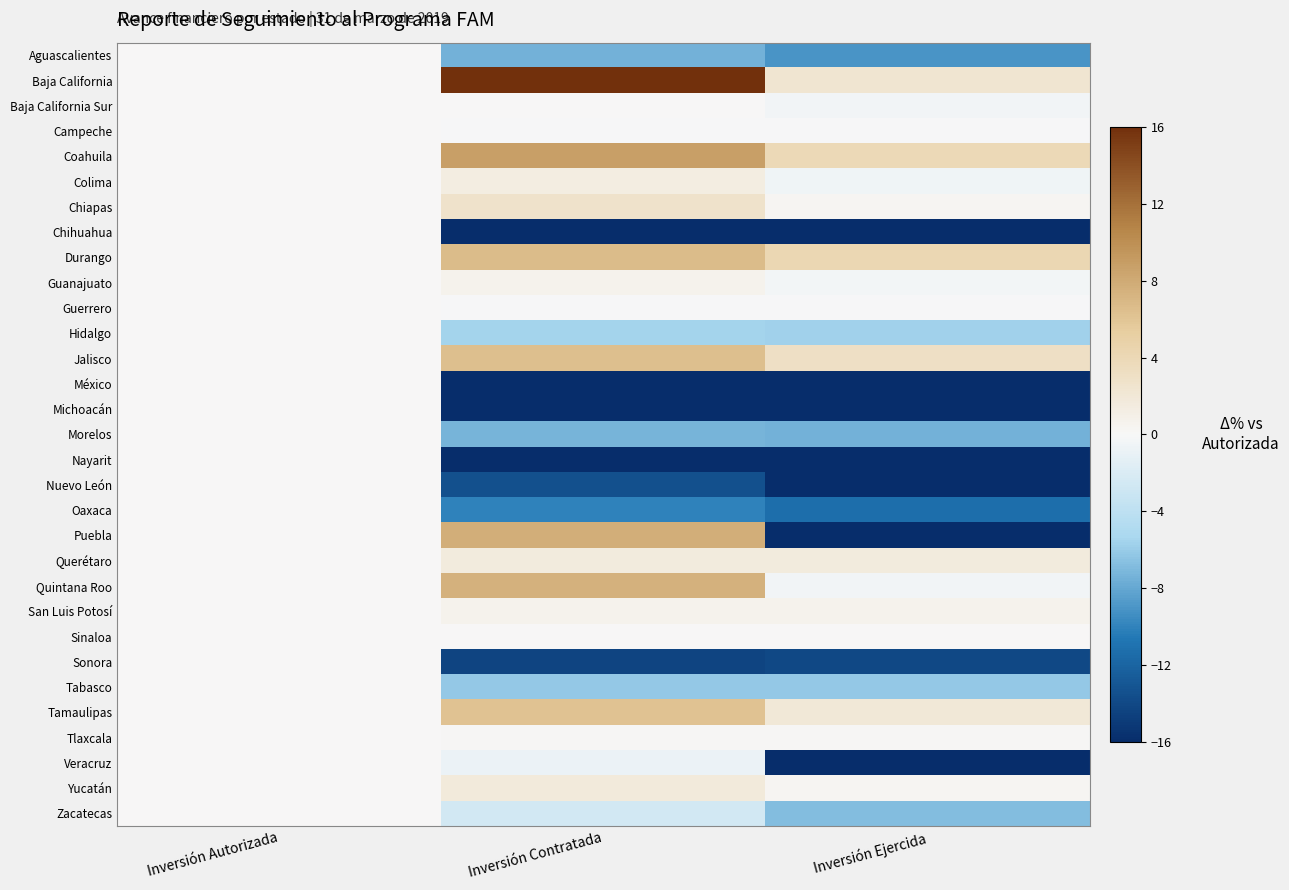

At Inversión Autorizada, list the series in order from smallest to largest.

Aguascalientes, Baja California, Baja California Sur, Campeche, Coahuila, Colima, Chiapas, Chihuahua, Durango, Guanajuato, Guerrero, Hidalgo, Jalisco, México, Michoacán, Morelos, Nayarit, Nuevo León, Oaxaca, Puebla, Querétaro, Quintana Roo, San Luis Potosí, Sinaloa, Sonora, Tabasco, Tamaulipas, Tlaxcala, Veracruz, Yucatán, Zacatecas